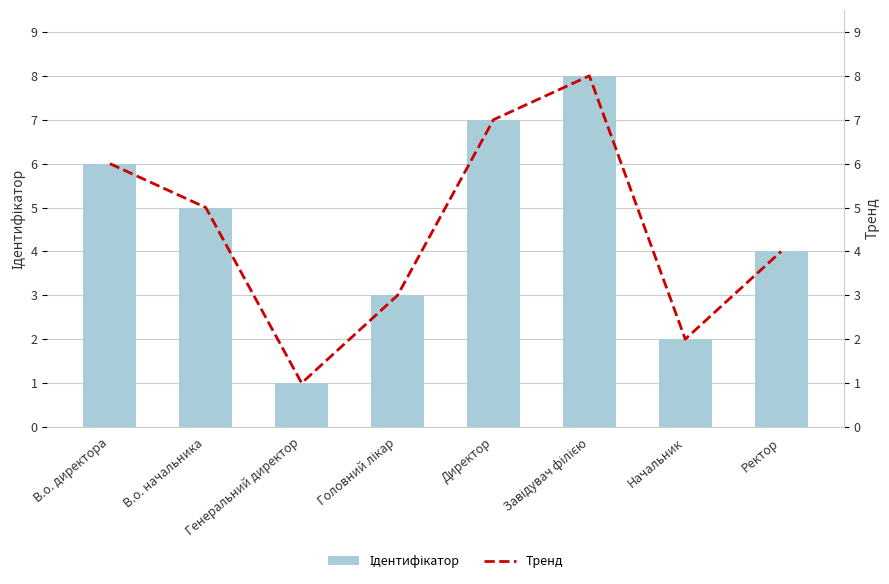

What is the difference between the maximum and minimum values in the Тренд series?

7